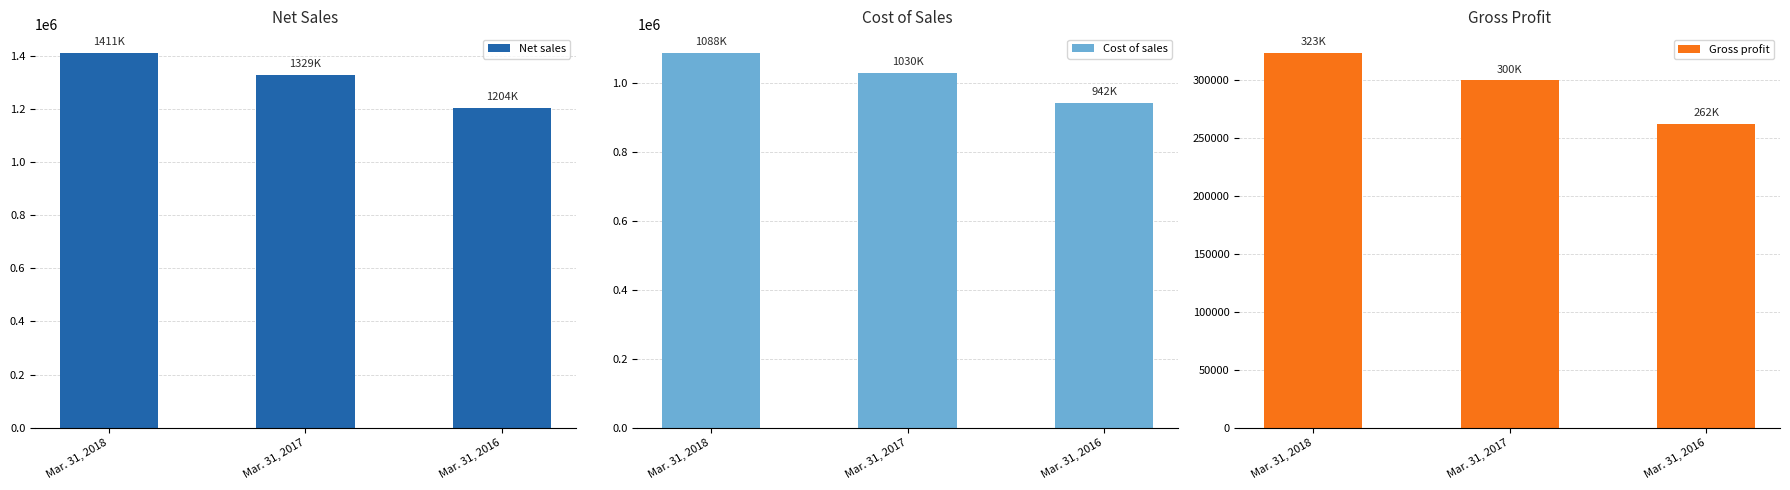

What is the value of the Gross profit bar at the 3rd from the left?

262057